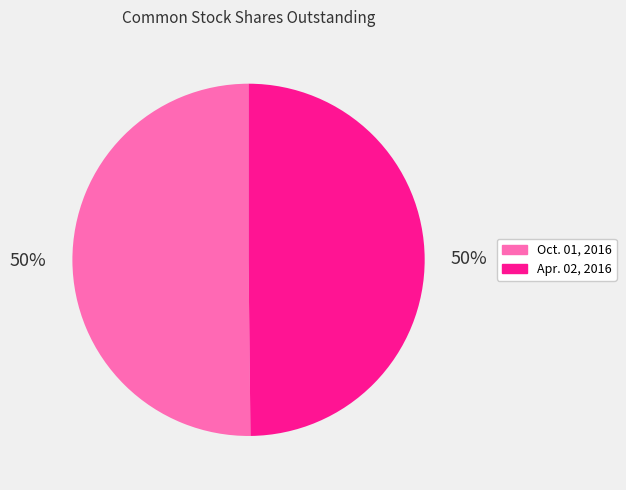

What is the ratio of the value at Oct. 01, 2016 to the value at Apr. 02, 2016?

1.0